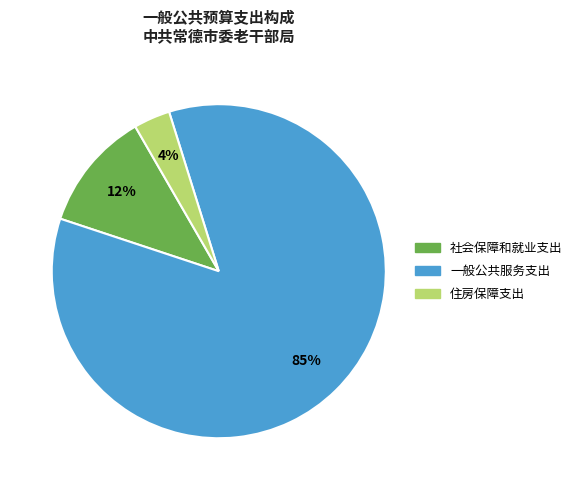

Rank the categories by value from lowest to highest.

住房保障支出, 社会保障和就业支出, 一般公共服务支出